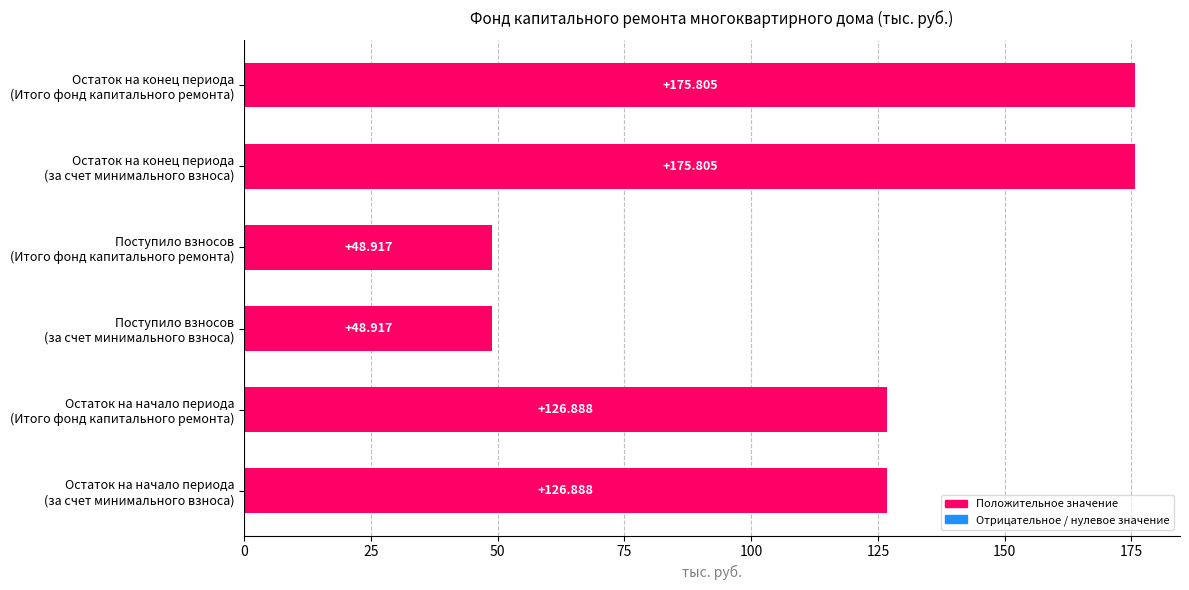

How many values exceed 126?

4